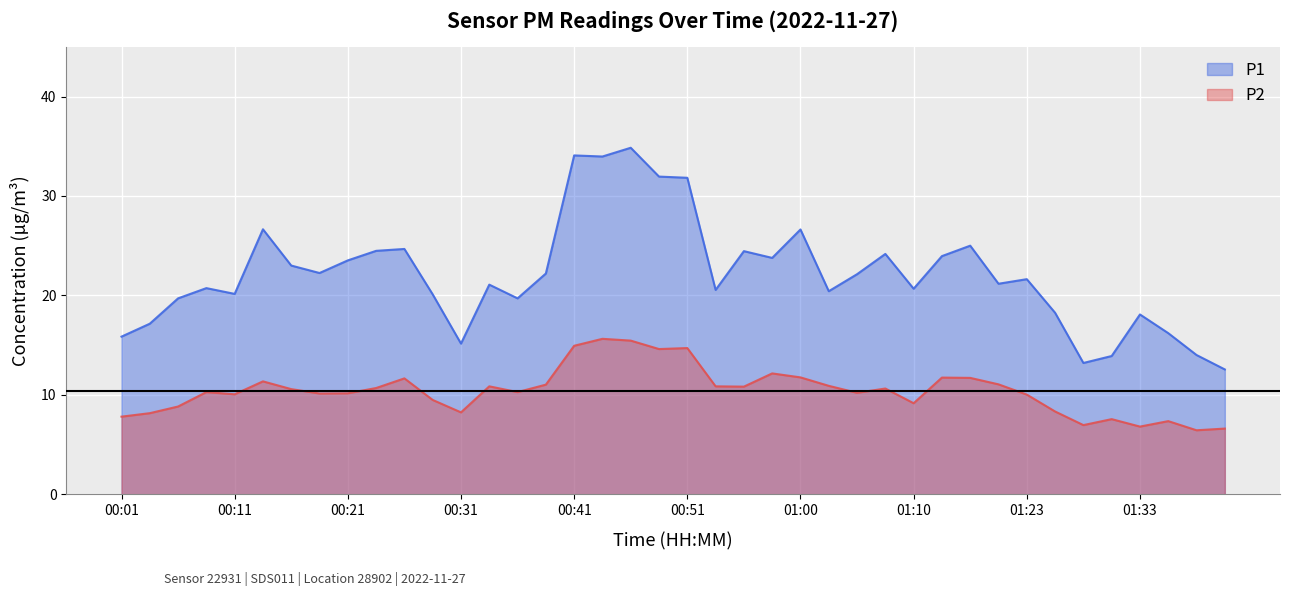

What are all the series names shown in the legend?

P1, P2